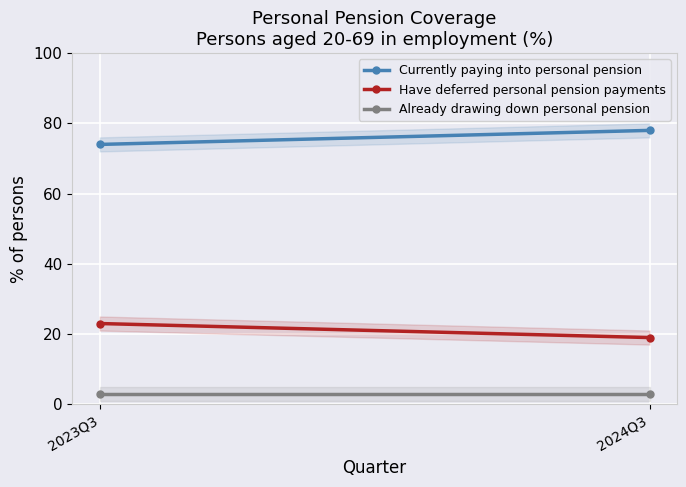

At which category is the sum across all series the highest?

2023Q3